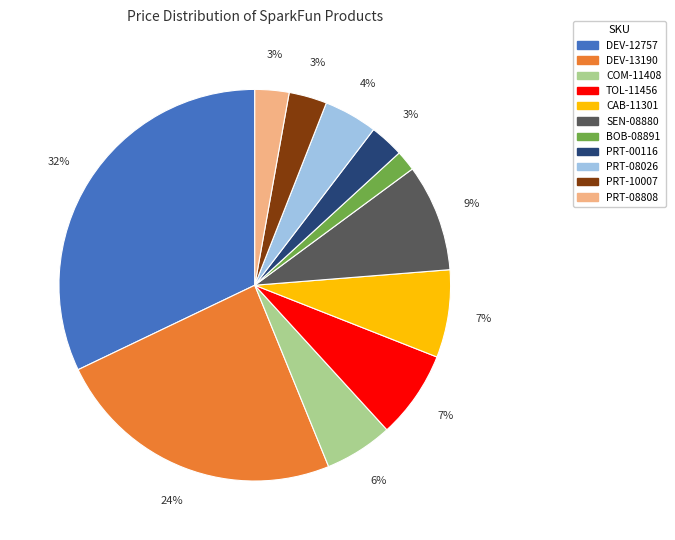

To the nearest percent, what portion does PRT-10007 represent?

3%